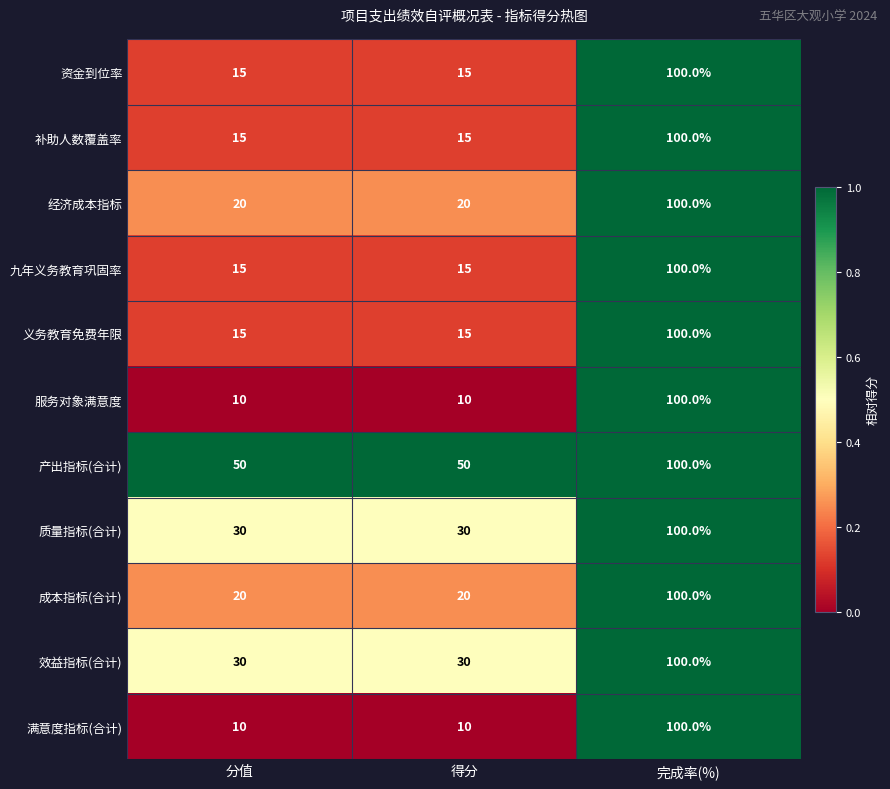

What is the total value across all series at 得分?

230